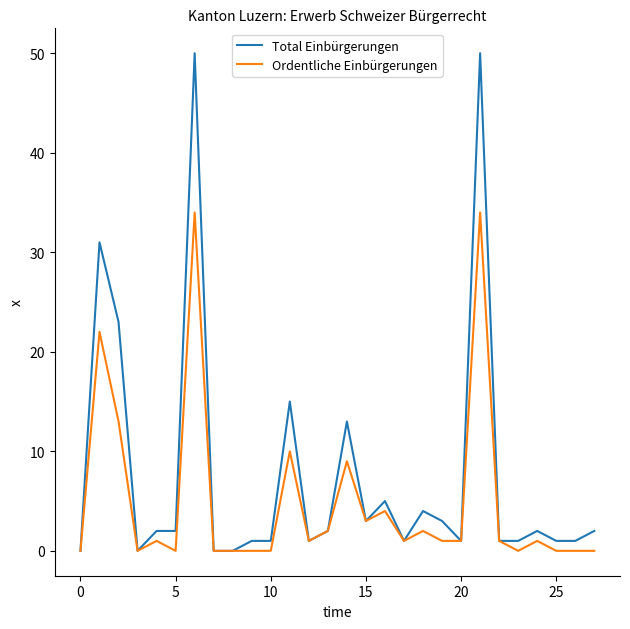

Is this an area chart (filled region under the line)?

No